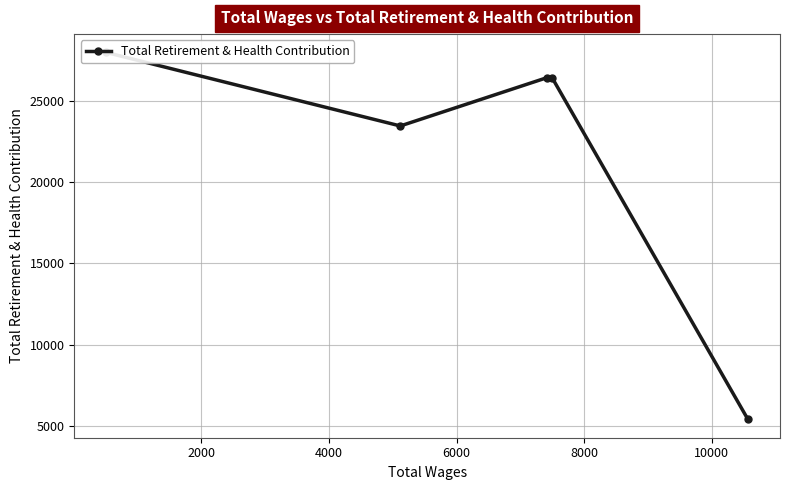

Which has a higher value, 6000 or 4000?

6000